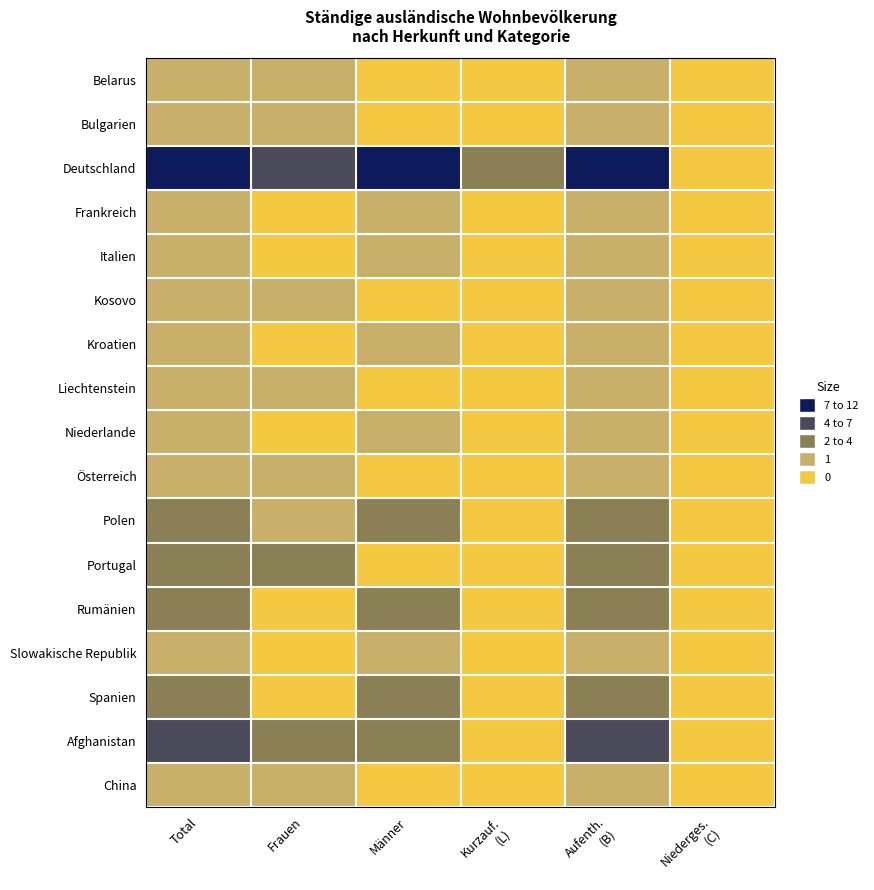

Reading left to right, what are all the values shown in this chart?

Belarus: Total=1	Frauen=1	Männer=0	Kurzauf.
(L)=0	Aufenth.
(B)=1	Niederges.
(C)=0
Bulgarien: Total=1	Frauen=1	Männer=0	Kurzauf.
(L)=0	Aufenth.
(B)=1	Niederges.
(C)=0
Deutschland: Total=11	Frauen=4	Männer=7	Kurzauf.
(L)=2	Aufenth.
(B)=9	Niederges.
(C)=0
Frankreich: Total=1	Frauen=0	Männer=1	Kurzauf.
(L)=0	Aufenth.
(B)=1	Niederges.
(C)=0
Italien: Total=1	Frauen=0	Männer=1	Kurzauf.
(L)=0	Aufenth.
(B)=1	Niederges.
(C)=0
Kosovo: Total=1	Frauen=1	Männer=0	Kurzauf.
(L)=0	Aufenth.
(B)=1	Niederges.
(C)=0
Kroatien: Total=1	Frauen=0	Männer=1	Kurzauf.
(L)=0	Aufenth.
(B)=1	Niederges.
(C)=0
Liechtenstein: Total=1	Frauen=1	Männer=0	Kurzauf.
(L)=0	Aufenth.
(B)=1	Niederges.
(C)=0
Niederlande: Total=1	Frauen=0	Männer=1	Kurzauf.
(L)=0	Aufenth.
(B)=1	Niederges.
(C)=0
Österreich: Total=1	Frauen=1	Männer=0	Kurzauf.
(L)=0	Aufenth.
(B)=1	Niederges.
(C)=0
Polen: Total=3	Frauen=1	Männer=2	Kurzauf.
(L)=0	Aufenth.
(B)=3	Niederges.
(C)=0
Portugal: Total=2	Frauen=2	Männer=0	Kurzauf.
(L)=0	Aufenth.
(B)=2	Niederges.
(C)=0
Rumänien: Total=2	Frauen=0	Männer=2	Kurzauf.
(L)=0	Aufenth.
(B)=2	Niederges.
(C)=0
Slowakische Republik: Total=1	Frauen=0	Männer=1	Kurzauf.
(L)=0	Aufenth.
(B)=1	Niederges.
(C)=0
Spanien: Total=2	Frauen=0	Männer=2	Kurzauf.
(L)=0	Aufenth.
(B)=2	Niederges.
(C)=0
Afghanistan: Total=4	Frauen=2	Männer=2	Kurzauf.
(L)=0	Aufenth.
(B)=4	Niederges.
(C)=0
China: Total=1	Frauen=1	Männer=0	Kurzauf.
(L)=0	Aufenth.
(B)=1	Niederges.
(C)=0